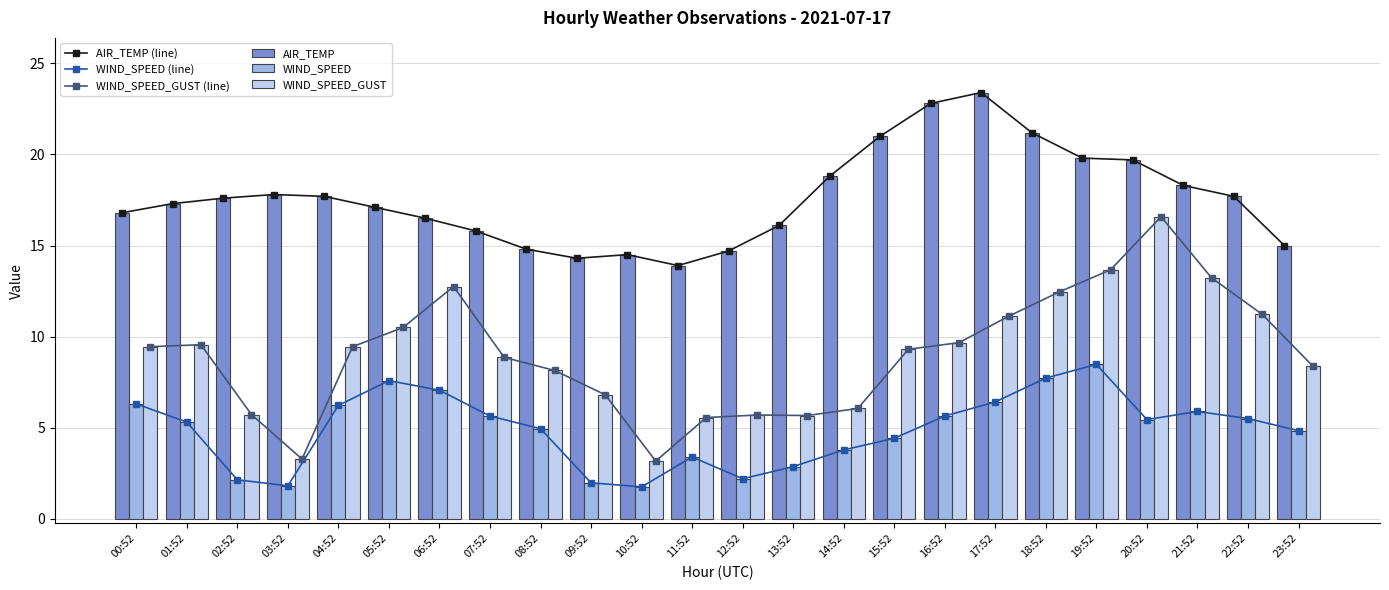

What is the maximum value shown in the chart?

23.4